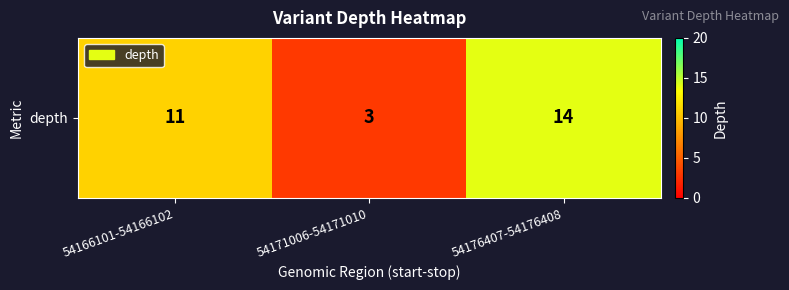

List the labels in order of value, smallest first.

54171006-54171010, 54166101-54166102, 54176407-54176408